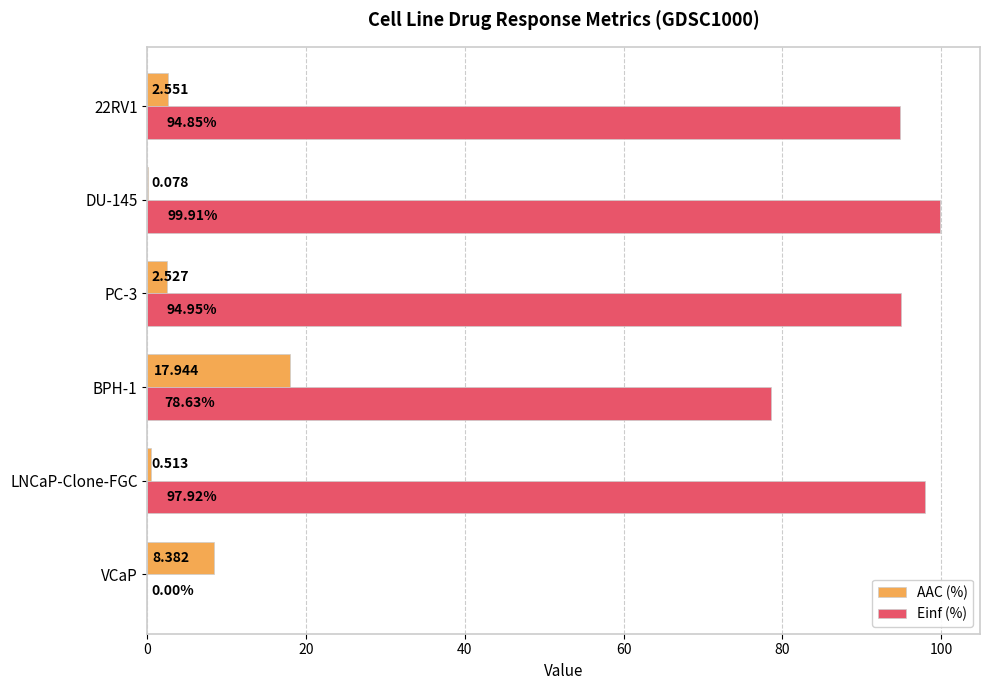

Between BPH-1 and PC-3, which series saw the biggest shift?

Einf (%)